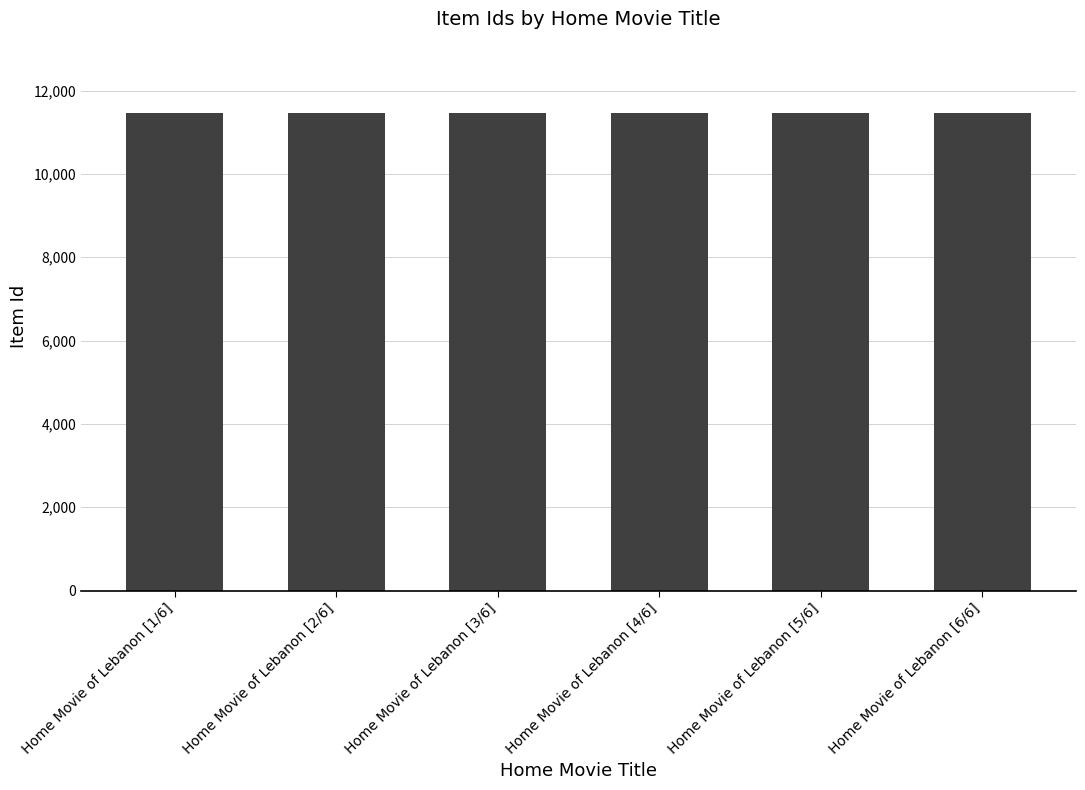

What is the smallest value displayed?

11449